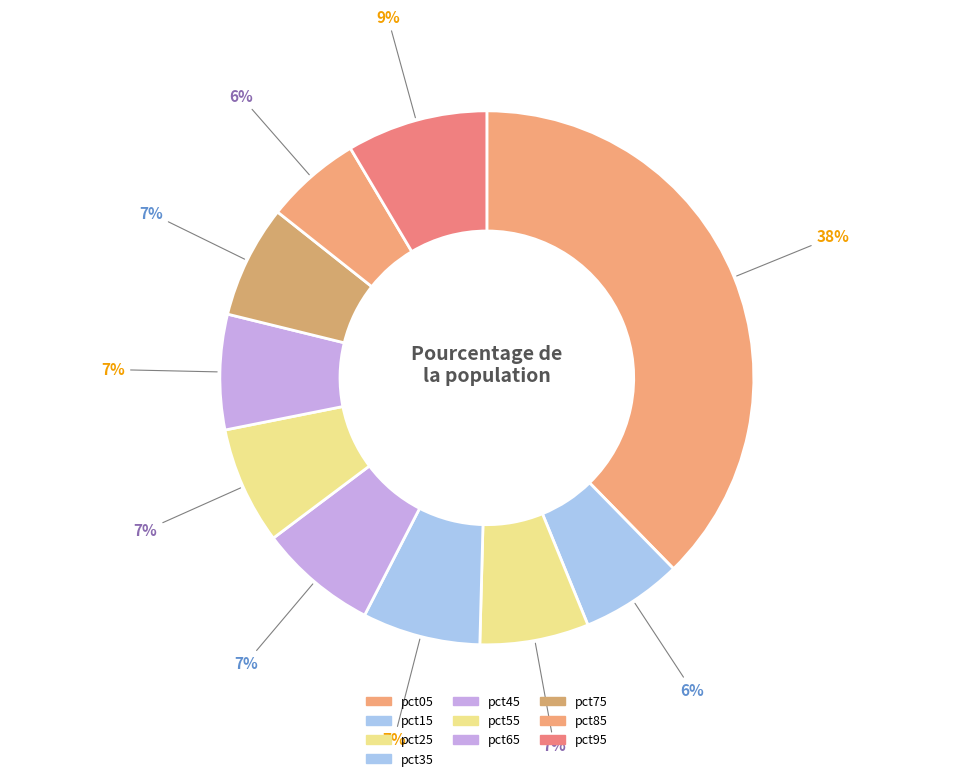

Do pct45 and pct25 together represent more than half of the pie?

No